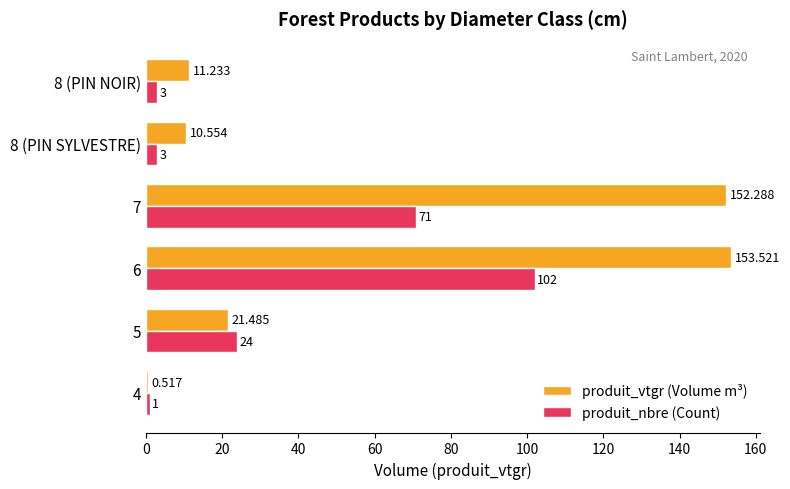

Rank the series by their maximum value, from highest to lowest.

produit_vtgr (Volume m³), produit_nbre (Count)